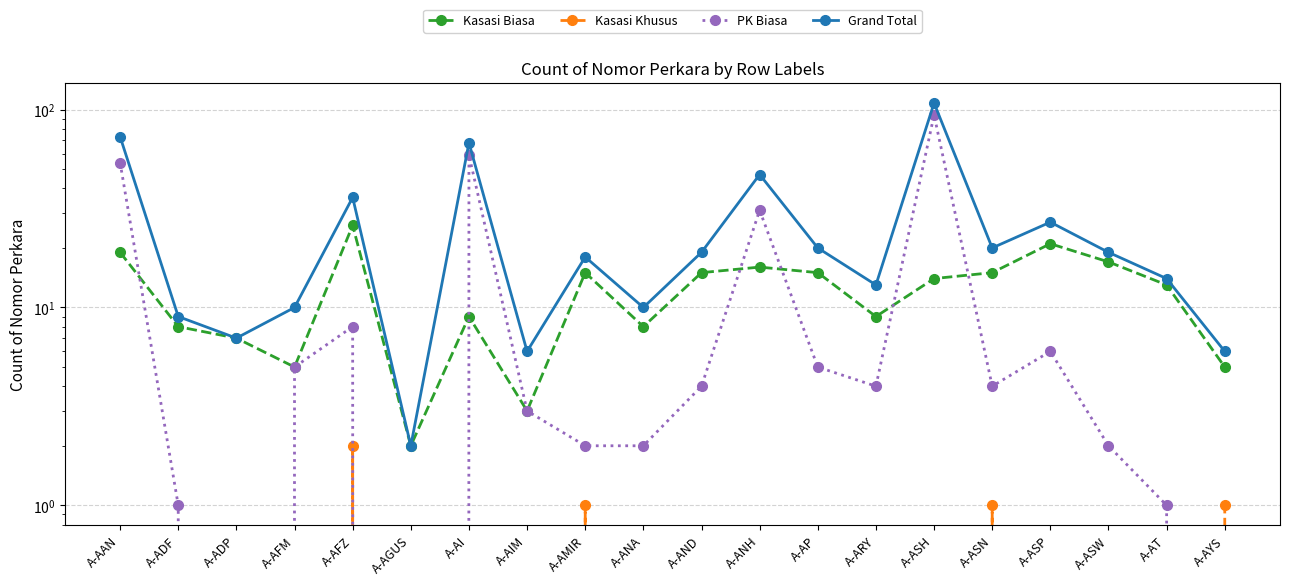

Reading left to right, what are all the values shown in this chart?

Kasasi Biasa: A-AAN=19	A-ADF=8	A-ADP=7	A-AFM=5	A-AFZ=26	A-AGUS=2	A-AI=9	A-AIM=3	A-AMIR=15	A-ANA=8	A-AND=15	A-ANH=16	A-AP=15	A-ARY=9	A-ASH=14	A-ASN=15	A-ASP=21	A-ASW=17	A-AT=13	A-AYS=5
Kasasi Khusus: A-AAN=0	A-ADF=0	A-ADP=0	A-AFM=0	A-AFZ=2	A-AGUS=0	A-AI=0	A-AIM=0	A-AMIR=1	A-ANA=0	A-AND=0	A-ANH=0	A-AP=0	A-ARY=0	A-ASH=0	A-ASN=1	A-ASP=0	A-ASW=0	A-AT=0	A-AYS=1
PK Biasa: A-AAN=54	A-ADF=1	A-ADP=0	A-AFM=5	A-AFZ=8	A-AGUS=0	A-AI=59	A-AIM=3	A-AMIR=2	A-ANA=2	A-AND=4	A-ANH=31	A-AP=5	A-ARY=4	A-ASH=94	A-ASN=4	A-ASP=6	A-ASW=2	A-AT=1	A-AYS=0
Grand Total: A-AAN=73	A-ADF=9	A-ADP=7	A-AFM=10	A-AFZ=36	A-AGUS=2	A-AI=68	A-AIM=6	A-AMIR=18	A-ANA=10	A-AND=19	A-ANH=47	A-AP=20	A-ARY=13	A-ASH=108	A-ASN=20	A-ASP=27	A-ASW=19	A-AT=14	A-AYS=6